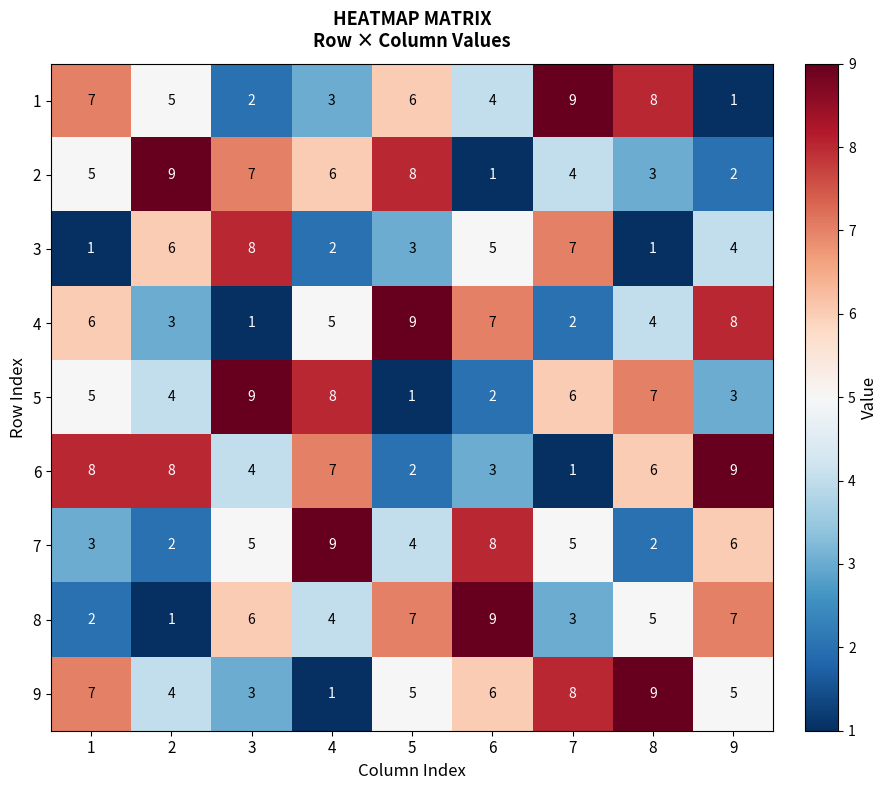

How many distinct data groups are displayed?

9